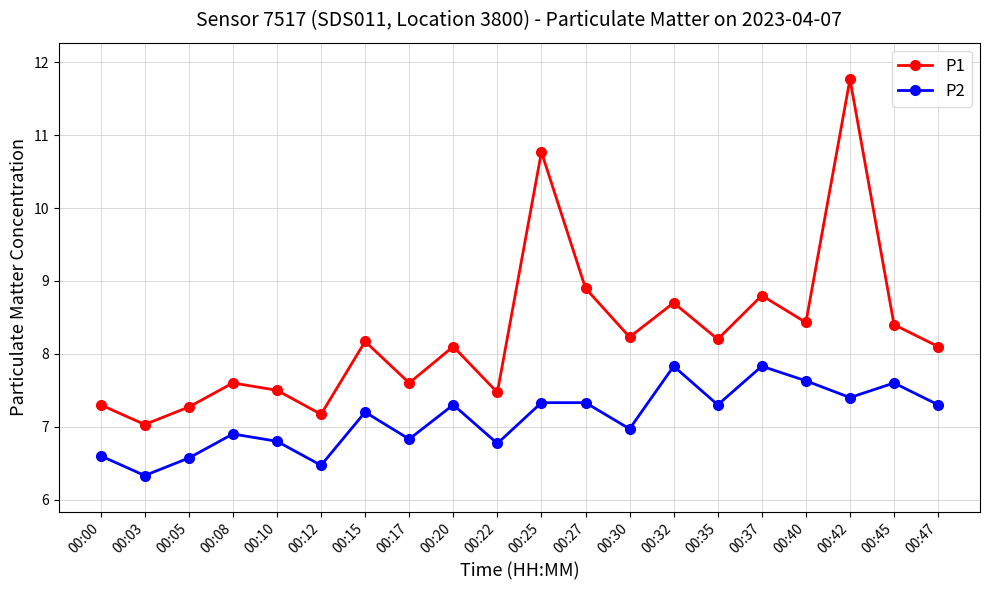

At 00:15, list the series in order from largest to smallest.

P1, P2